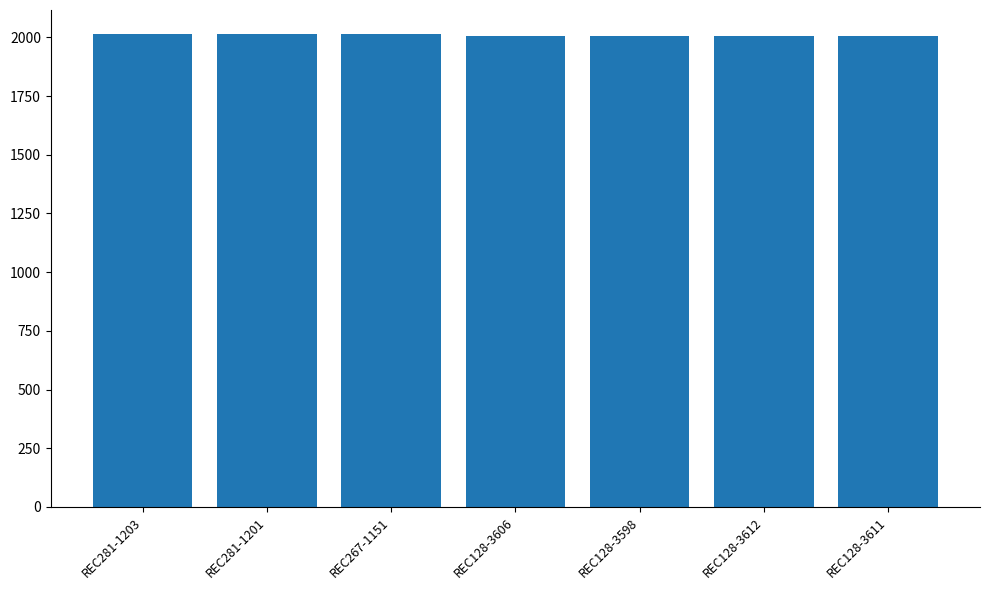

What is the ratio of the value at REC128-3611 to the value at REC281-1203?

1.0